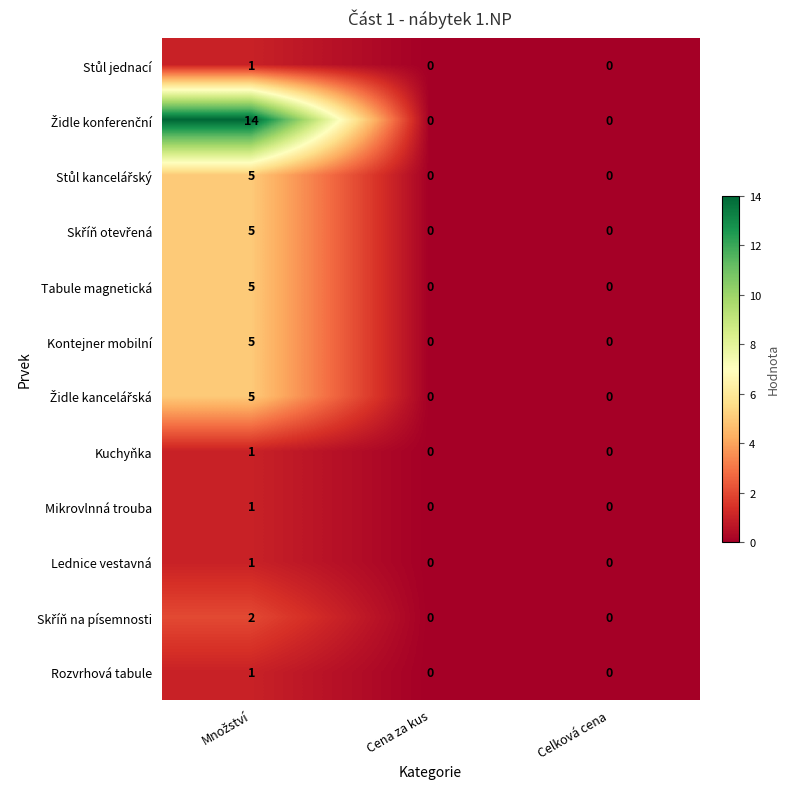

What is the maximum value for Kontejner mobilní?

5